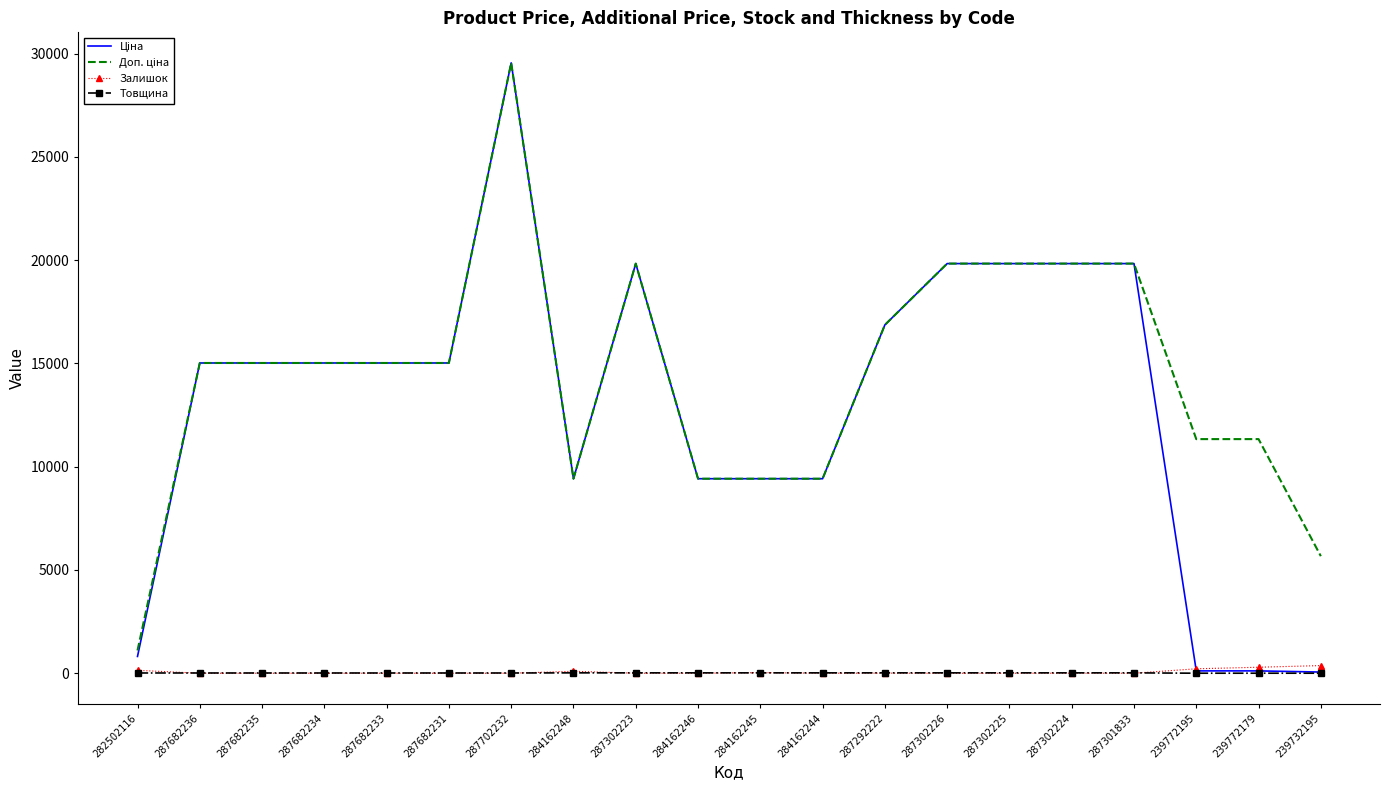

At which category is the sum across all series the highest?

287702232